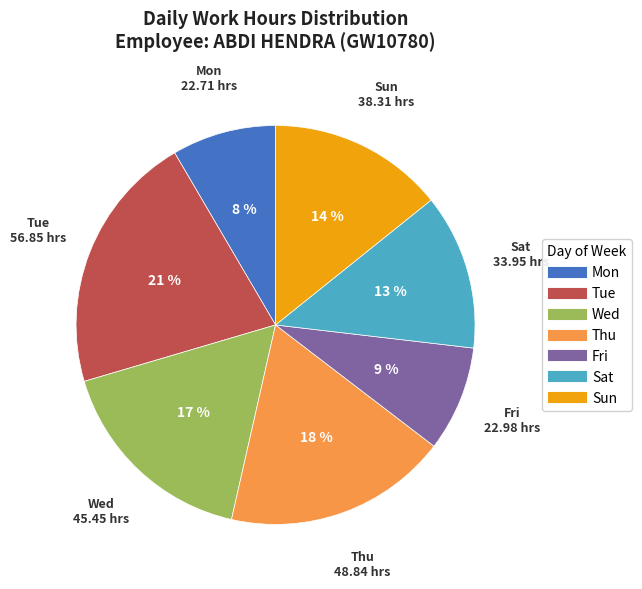

What is the ratio of the value at Mon to the value at Sun?

0.6